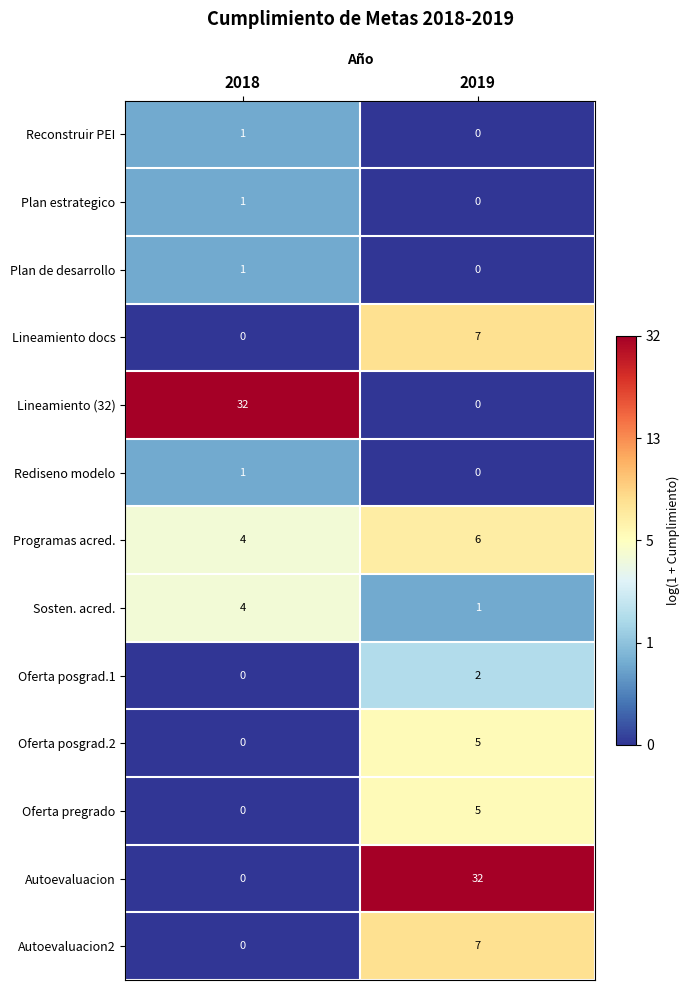

Reading left to right, what are all the values shown in this chart?

Reconstruir PEI: 2018=1	2019=0
Plan estrategico: 2018=1	2019=0
Plan de desarrollo: 2018=1	2019=0
Lineamiento docs: 2018=0	2019=7
Lineamiento (32): 2018=32	2019=0
Rediseno modelo: 2018=1	2019=0
Programas acred.: 2018=4	2019=6
Sosten. acred.: 2018=4	2019=1
Oferta posgrad.1: 2018=0	2019=2
Oferta posgrad.2: 2018=0	2019=5
Oferta pregrado: 2018=0	2019=5
Autoevaluacion: 2018=0	2019=32
Autoevaluacion2: 2018=0	2019=7